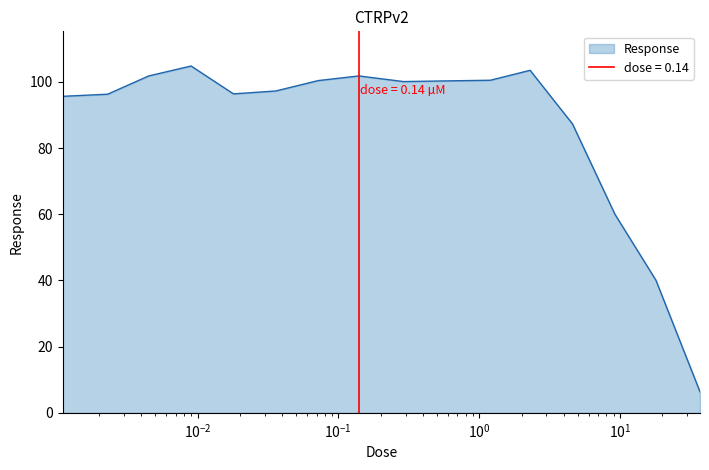

What is the ratio of the value at 37.0 to the value at 0.0023?

0.1